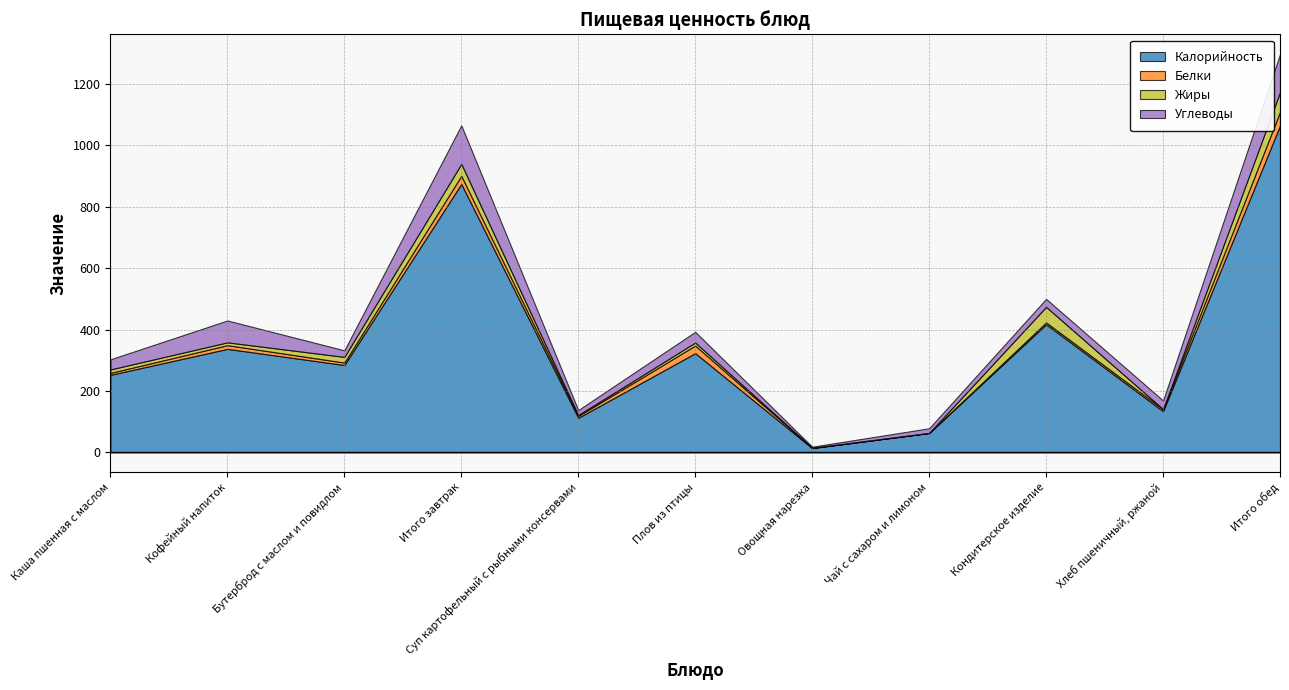

True or false: Жиры has a value of 64.2 at Итого обед.

True